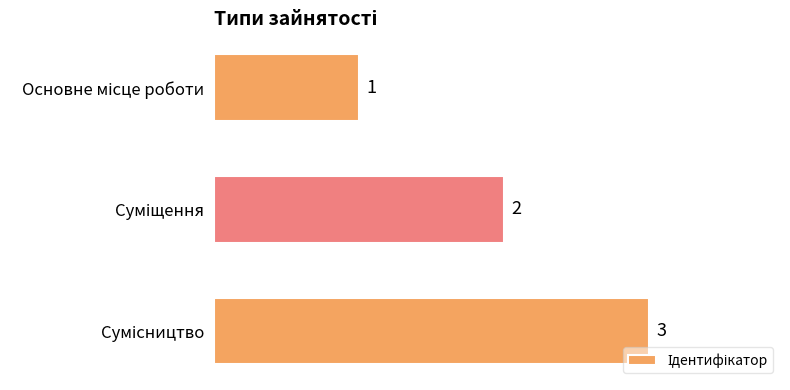

Count the values in the range 1 to 3.

3